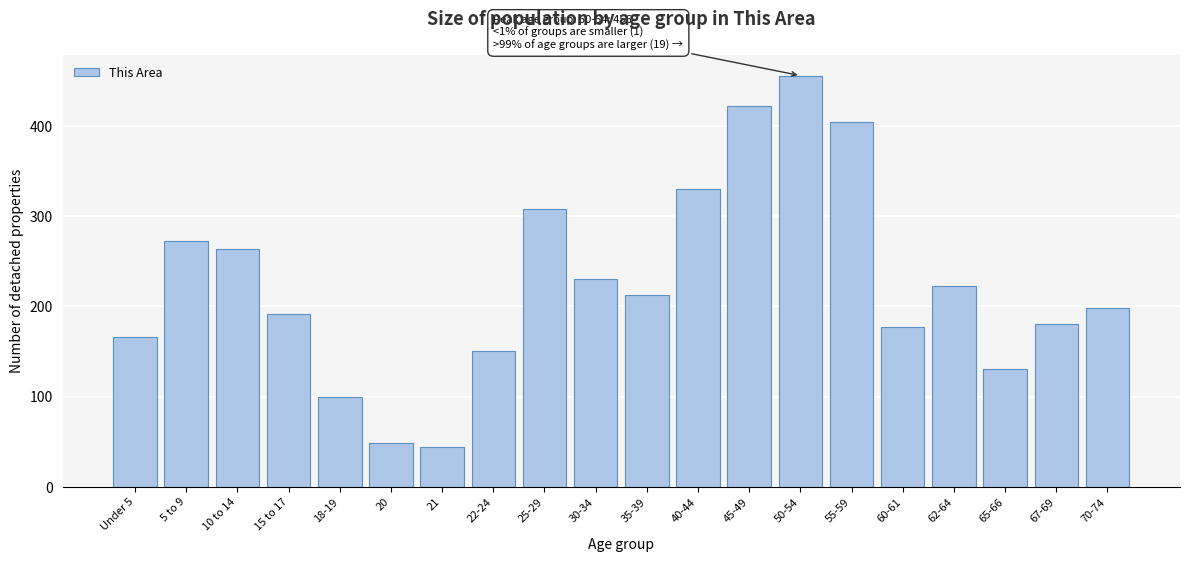

Reading left to right, list all the values displayed in this chart.

Under 5=166	5 to 9=273	10 to 14=264	15 to 17=192	18-19=99	20=49	21=44	22-24=151	25-29=308	30-34=230	35-39=213	40-44=330	45-49=422	50-54=456	55-59=405	60-61=177	62-64=223	65-66=131	67-69=181	70-74=198